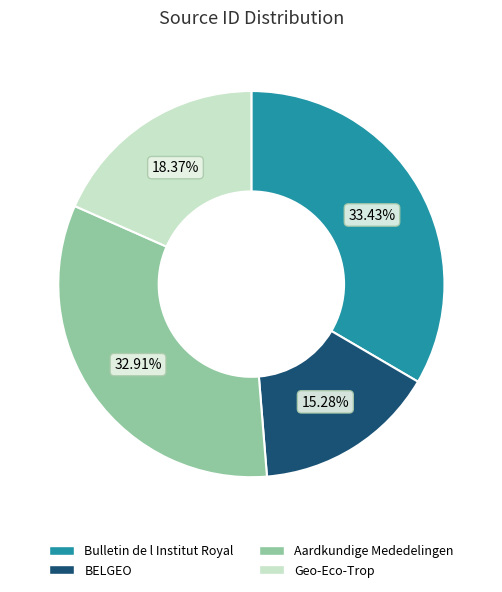

How many slices are in this pie chart?

4